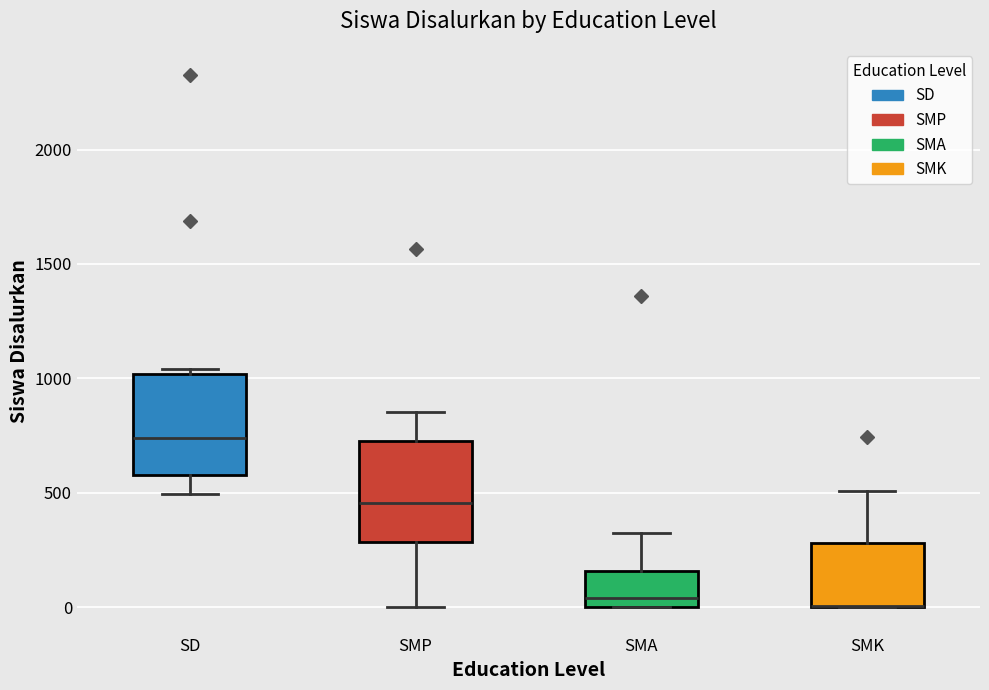

Reading left to right, transcribe this box plot: for each box, give where its median line is, the range the box spans, and where its two whiskers end, as read against the y-axis. The values are not printed on the chart, so give them approximately, as read against the axis.

SD: median 750, box 600 to 1000, whiskers 500 to 1050
SMP: median 450, box 300 to 750, whiskers 0 to 850
SMA: median 50, box 0 to 150, whiskers 0 to 300
SMK: median 0 (drawn on the box's lower edge), box 0 to 300, whiskers 0 to 500